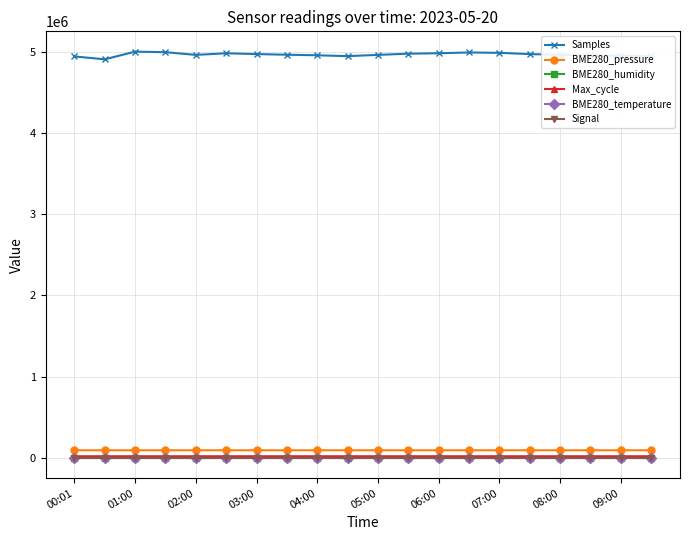

What is the highest value of the Signal series?

-91.0